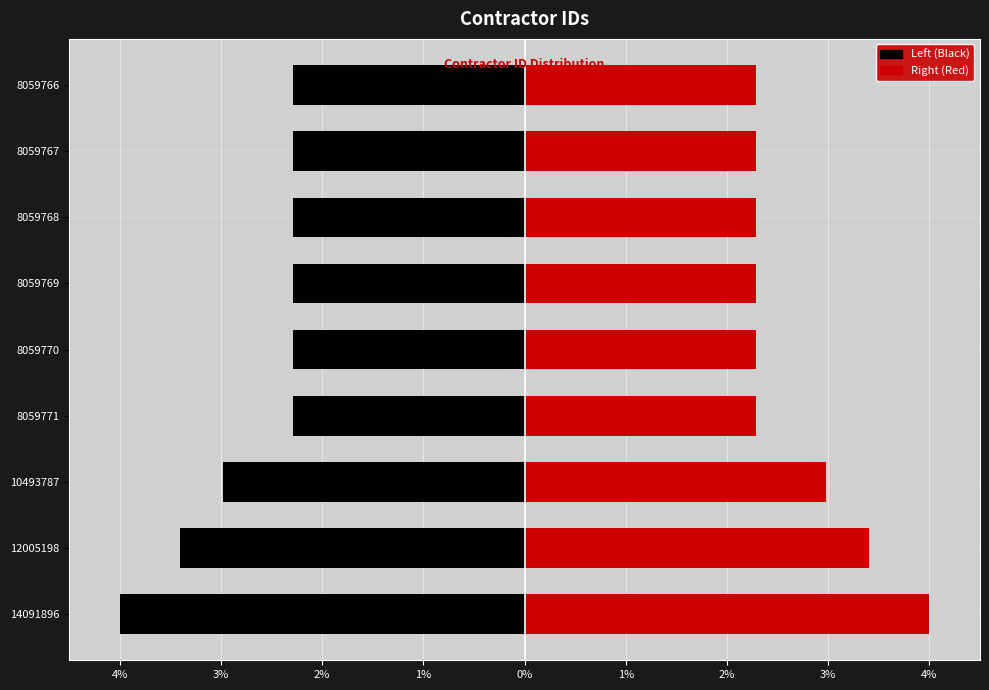

What are all the series names shown in the legend?

Left (Black), Right (Red)